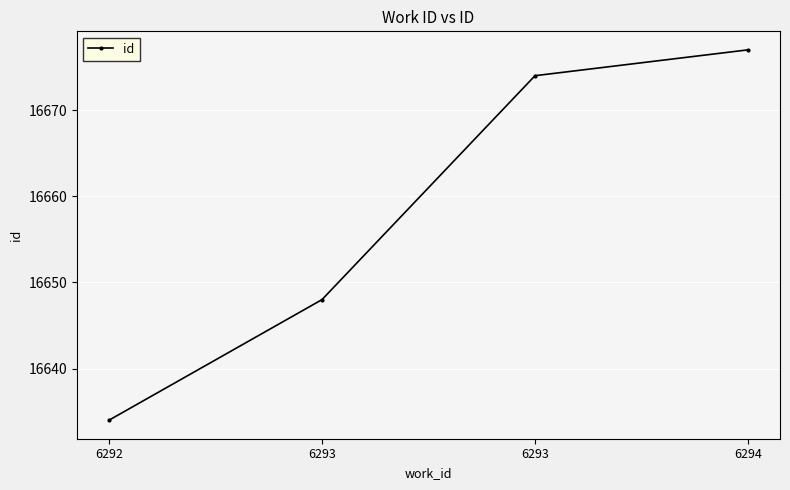

Does the chart have visible grid lines?

Yes